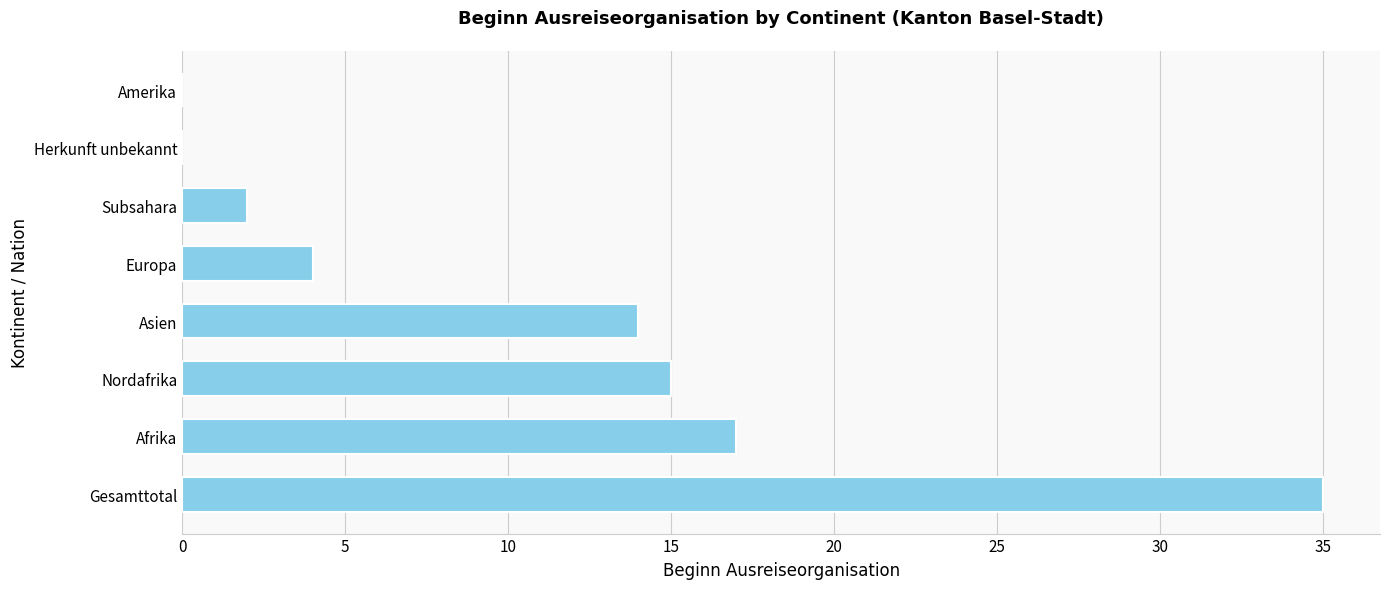

Between Nordafrika and Gesamttotal, which is larger?

Gesamttotal